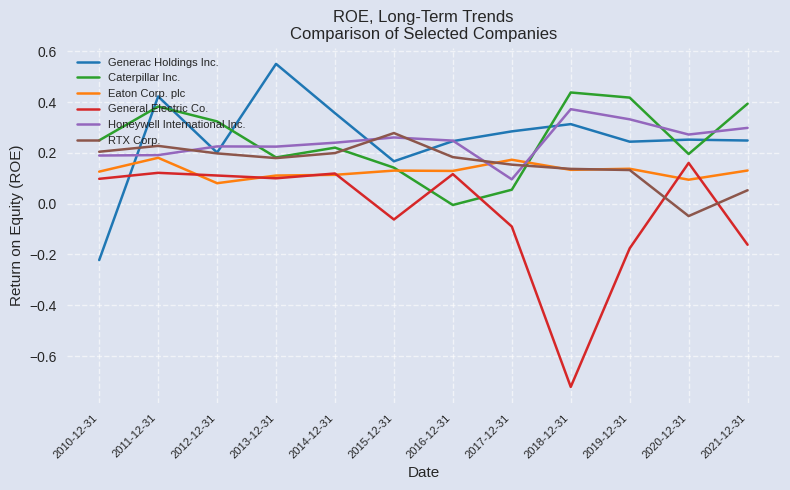

Is this an area chart (filled region under the line)?

No